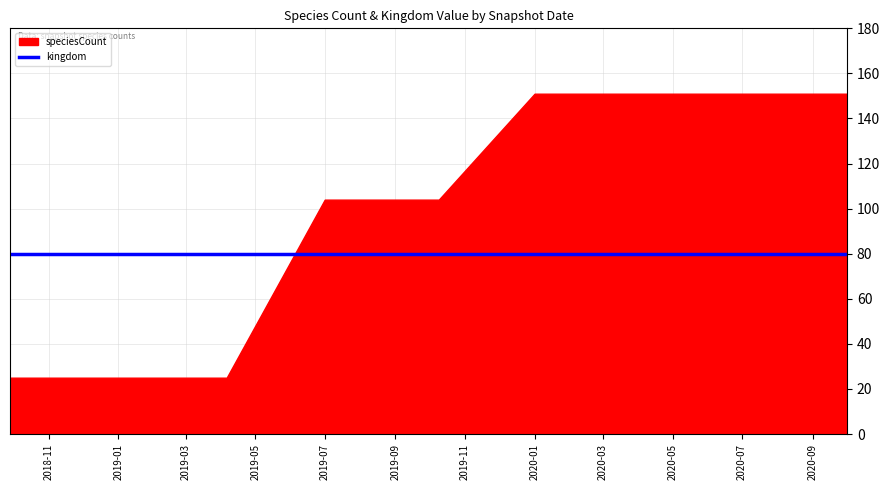

The kingdom series shows 1 at 2018-09-28. True or false?

False